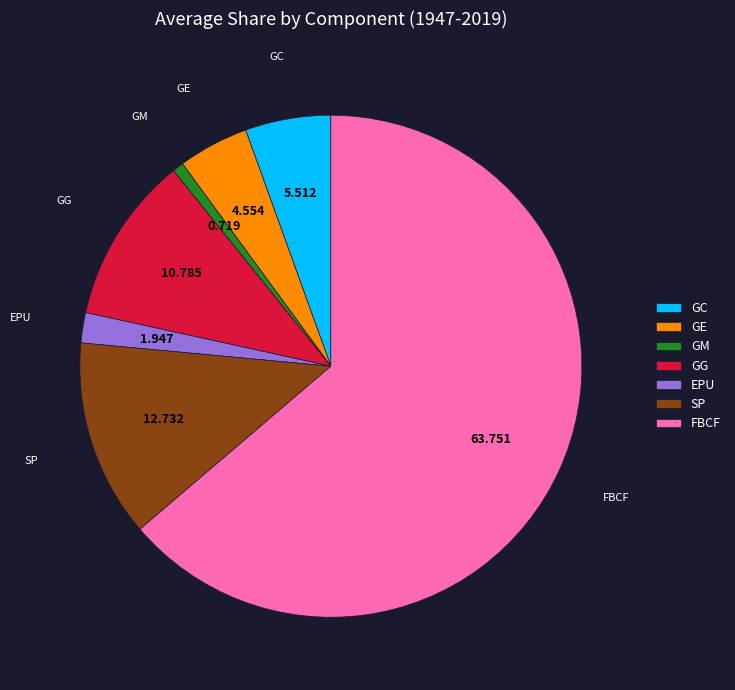

Which slice is the smallest?

GM